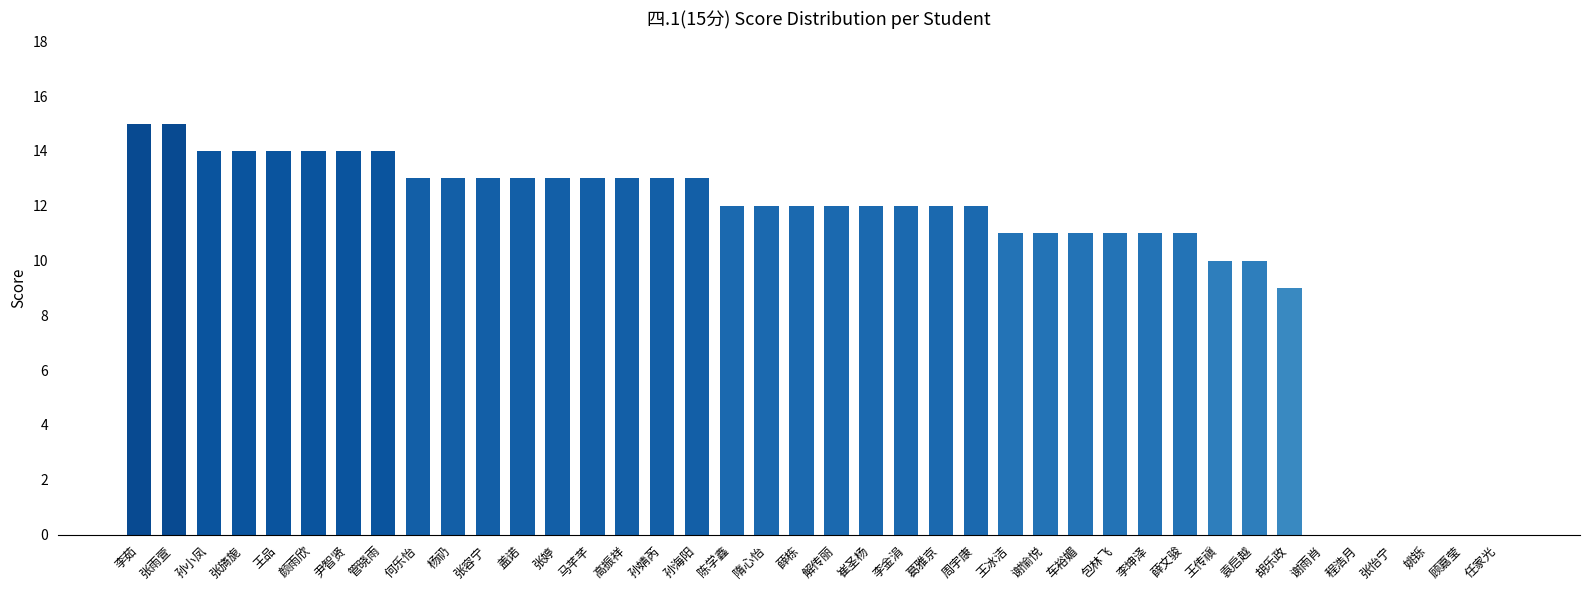

Count the number of categories in the chart.

40